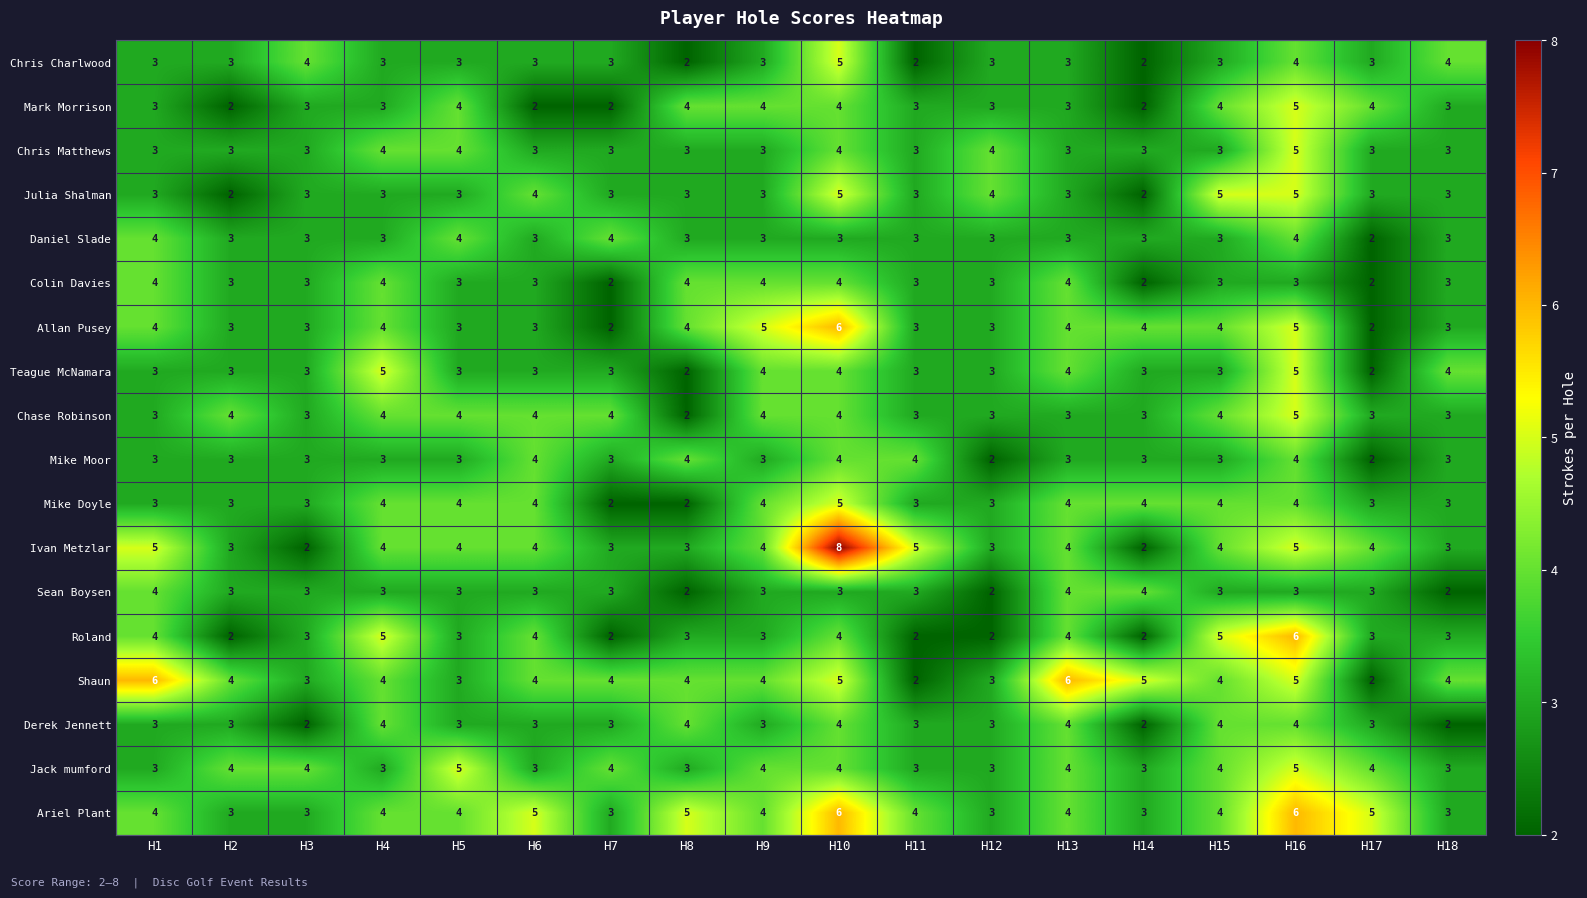

What is the total value across all series at H11?

55